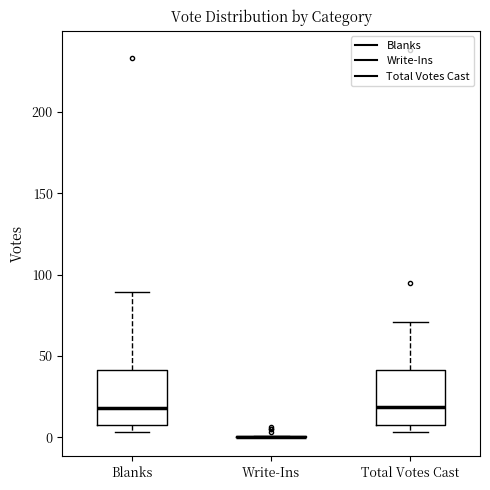

Reading left to right, transcribe this box plot: for each box, give where its median line is, the range the box spans, and where its two whiskers end, as read against the y-axis. The values are not printed on the chart, so give them approximately, as read against the axis.

Blanks: median 20, box 10 to 40, whiskers 5 to 90
Write-Ins: box collapsed to a line at 0, whiskers 0 to 0
Total Votes Cast: median 20, box 10 to 40, whiskers 5 to 70